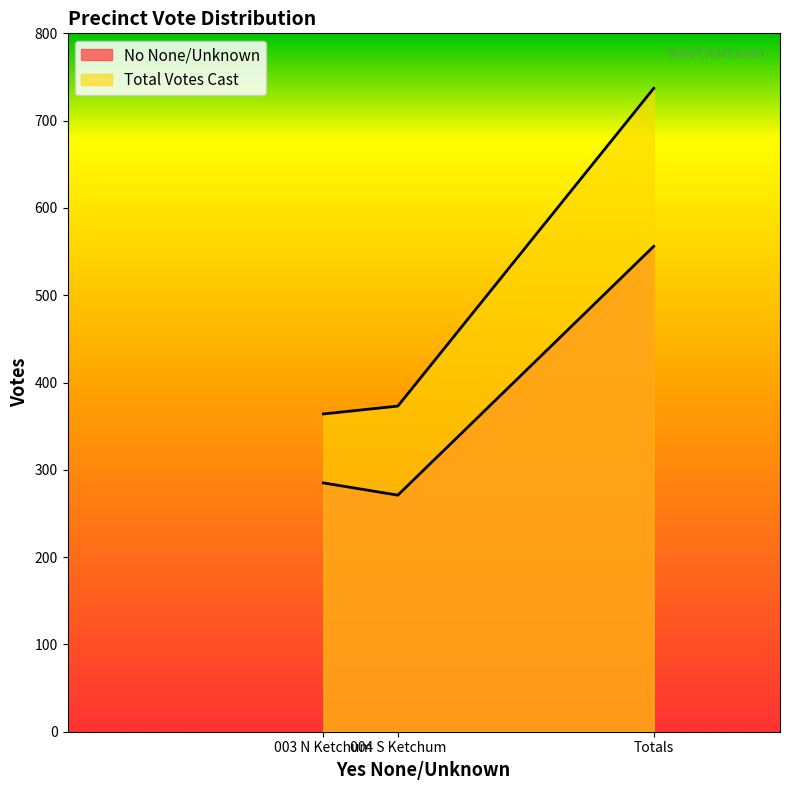

What is the minimum value for No None/Unknown?

271